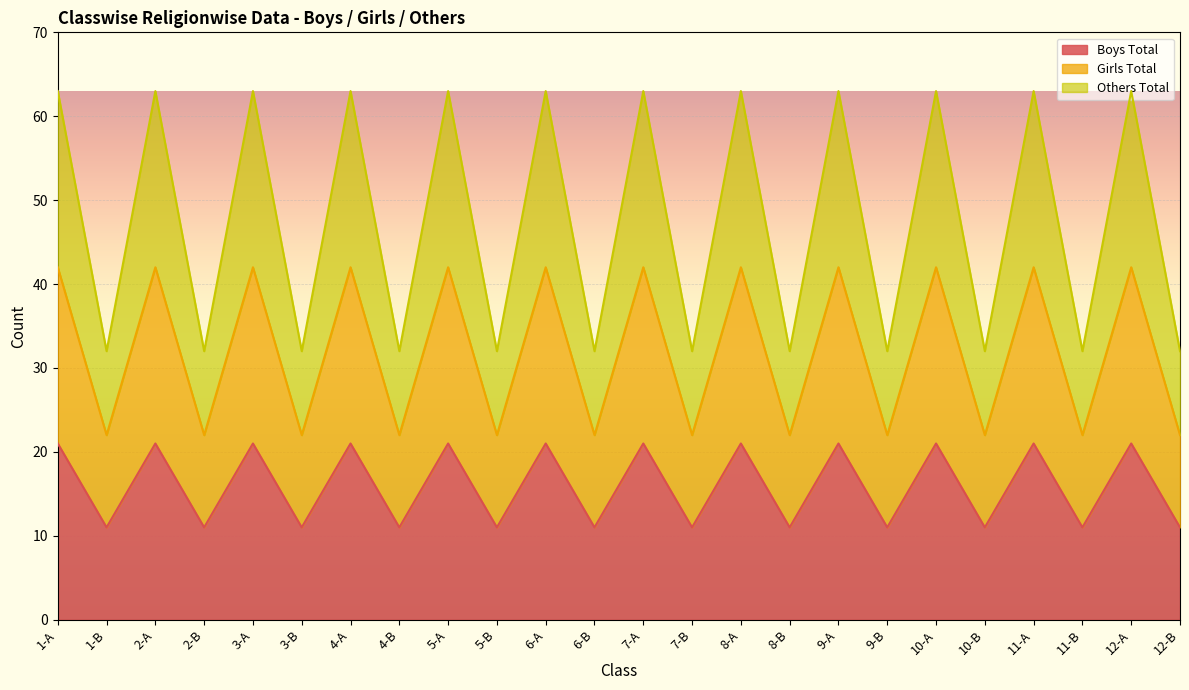

Rank the categories by Girls Total value from lowest to highest.

1-B, 2-B, 3-B, 4-B, 5-B, 6-B, 7-B, 8-B, 9-B, 10-B, 11-B, 12-B, 1-A, 2-A, 3-A, 4-A, 5-A, 6-A, 7-A, 8-A, 9-A, 10-A, 11-A, 12-A